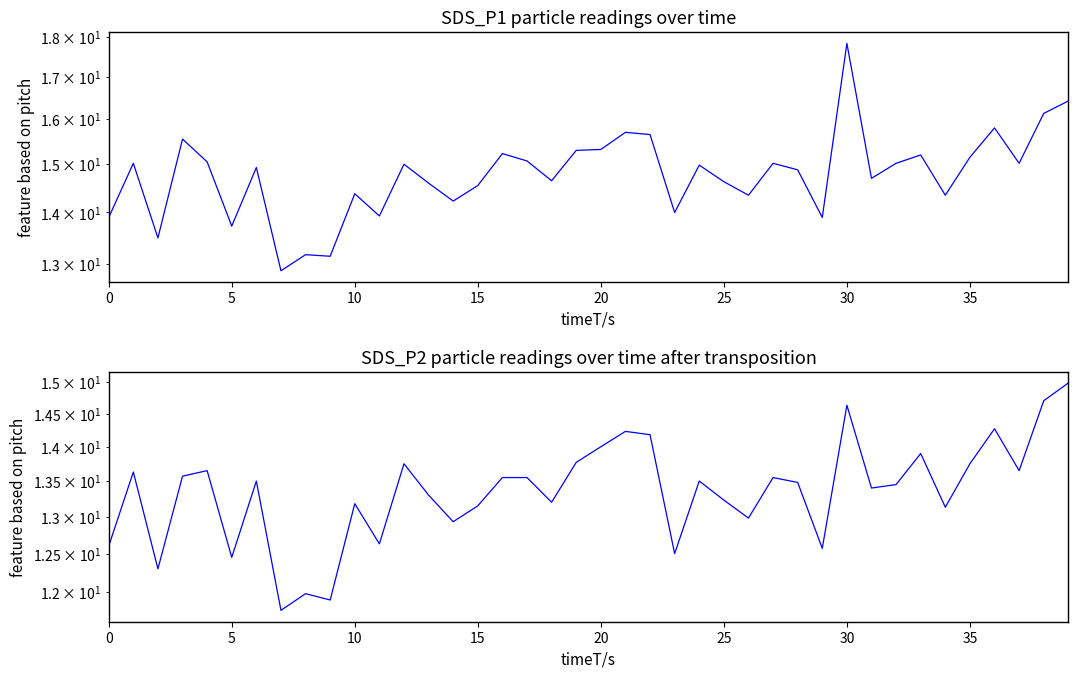

What are all the series names shown in the legend?

SDS_P1, SDS_P2